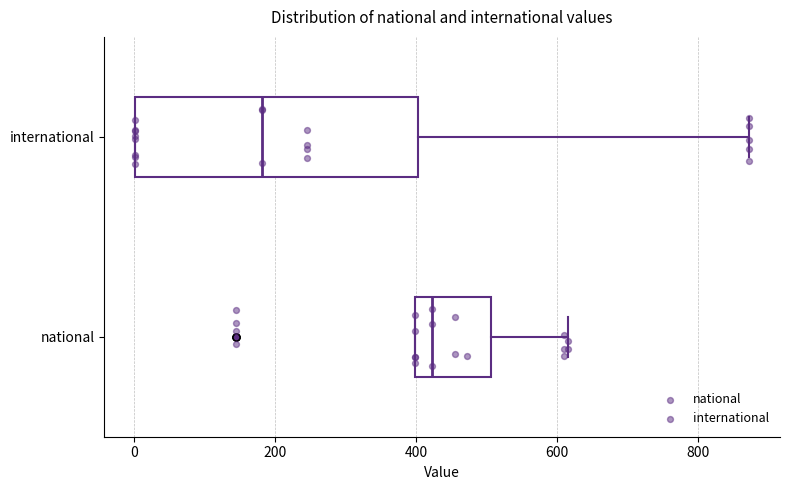

Which box has the furthest to the right median line?

national